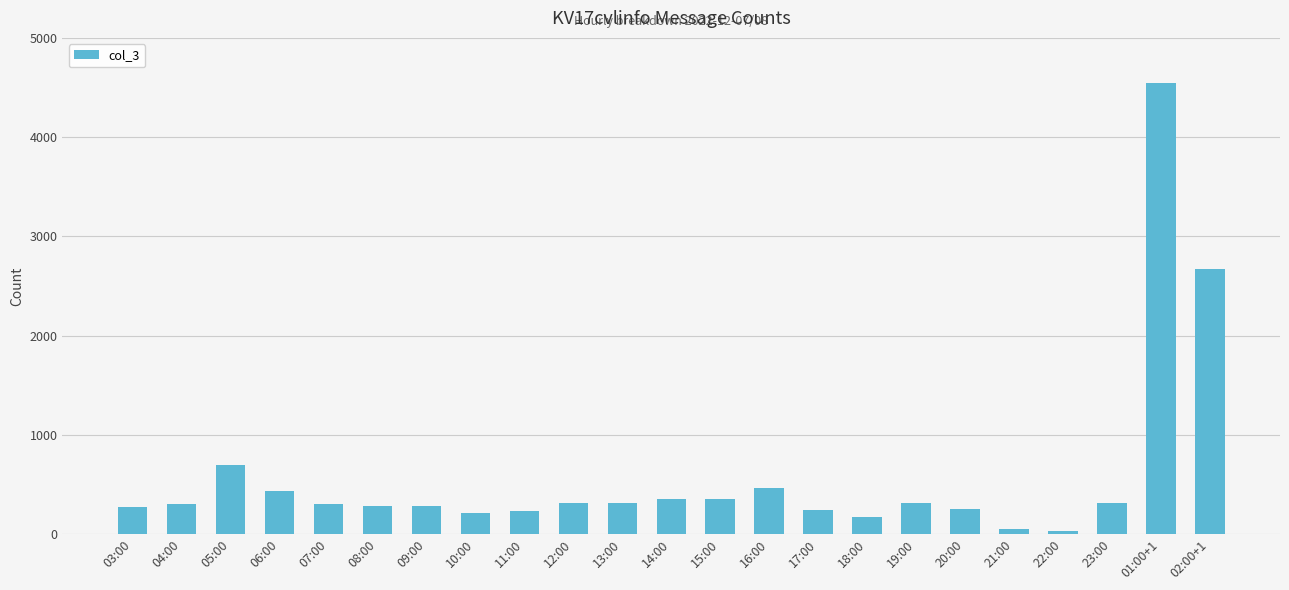

Count the number of categories in the chart.

23